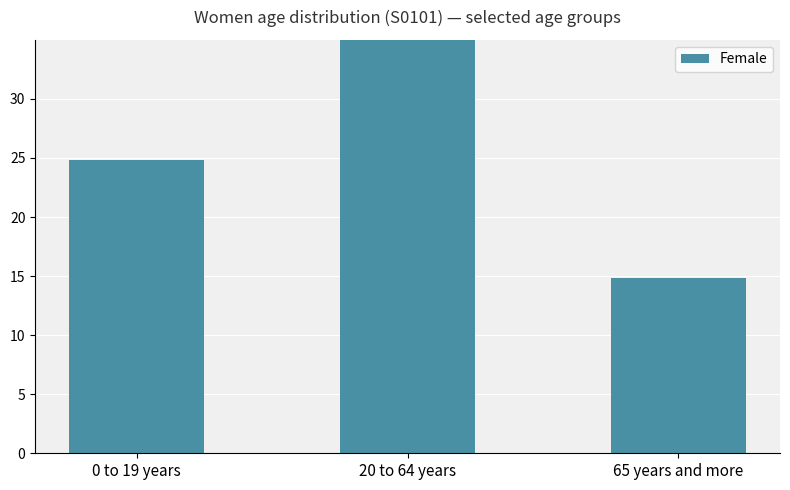

What is the sum of the values at 20 to 64 years and 65 years and more?

75.1